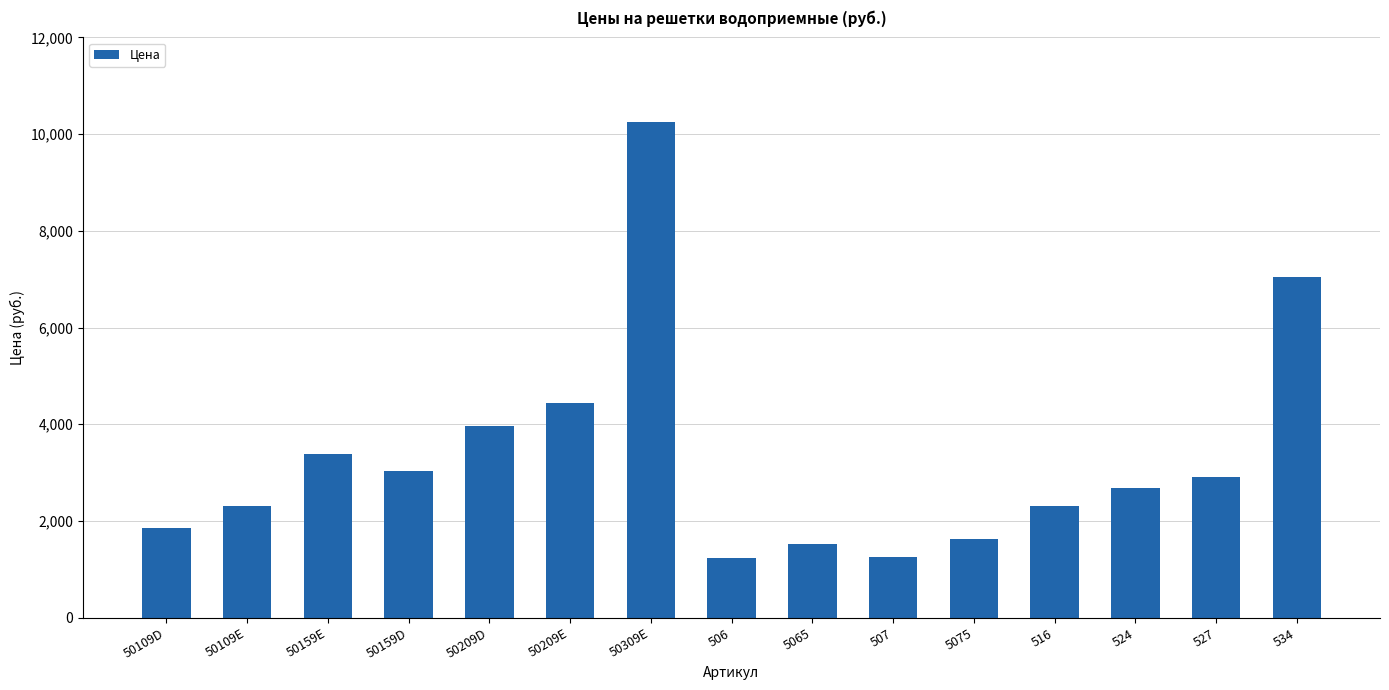

The chart shows a value of 4361 at 50159D. True or false?

False